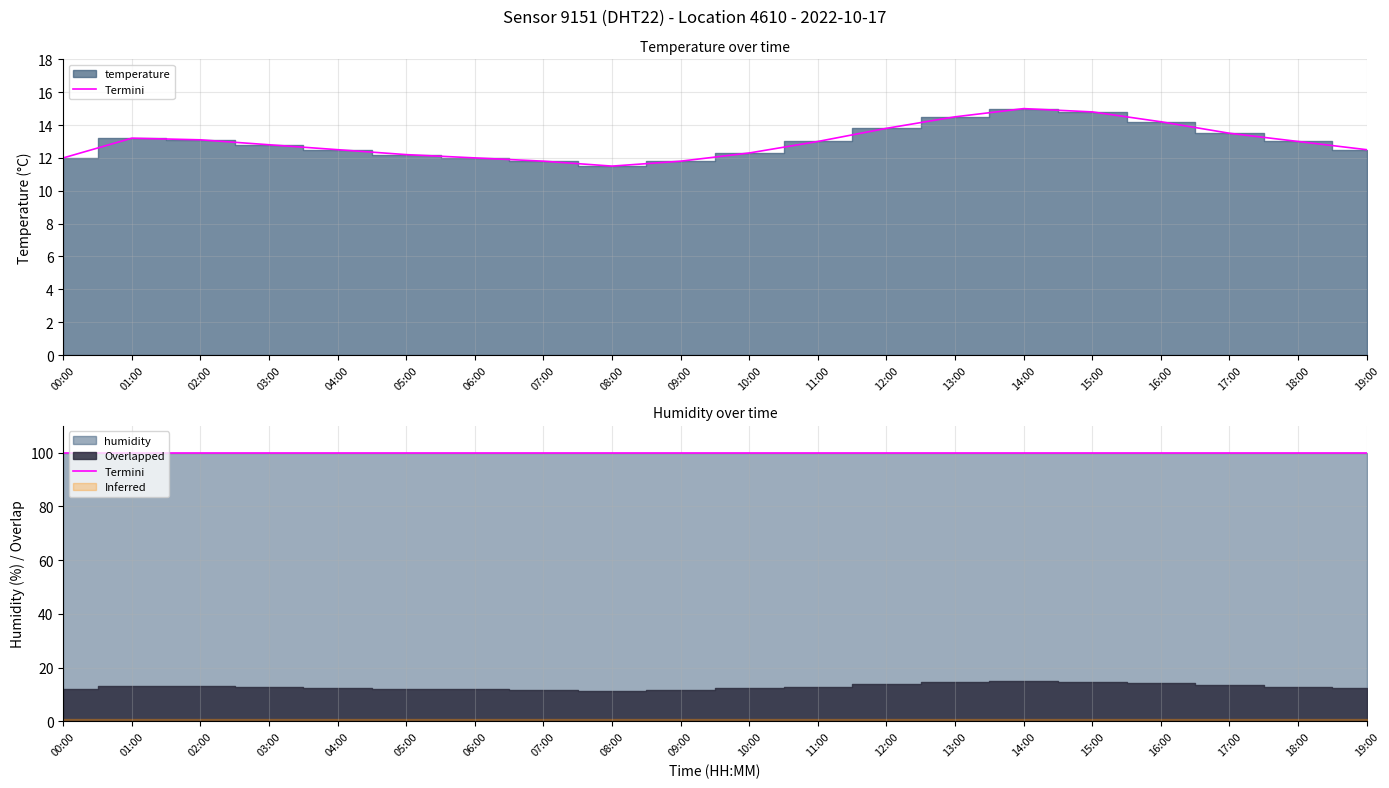

What is the difference between the maximum and minimum values?

3.5